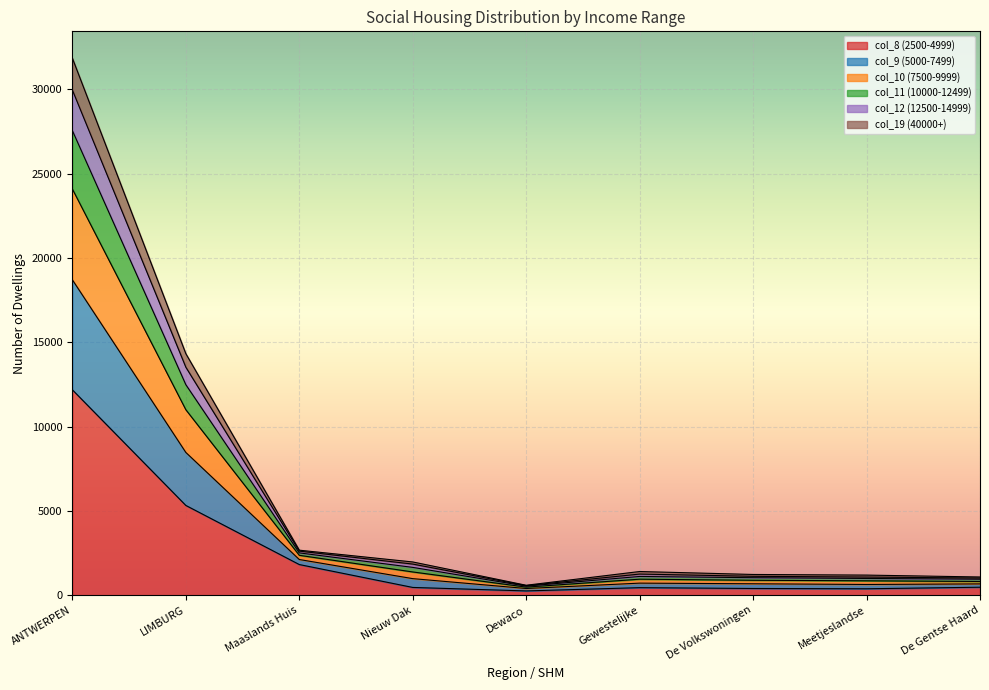

At which label does col_8 (2500-4999) reach its peak?

ANTWERPEN